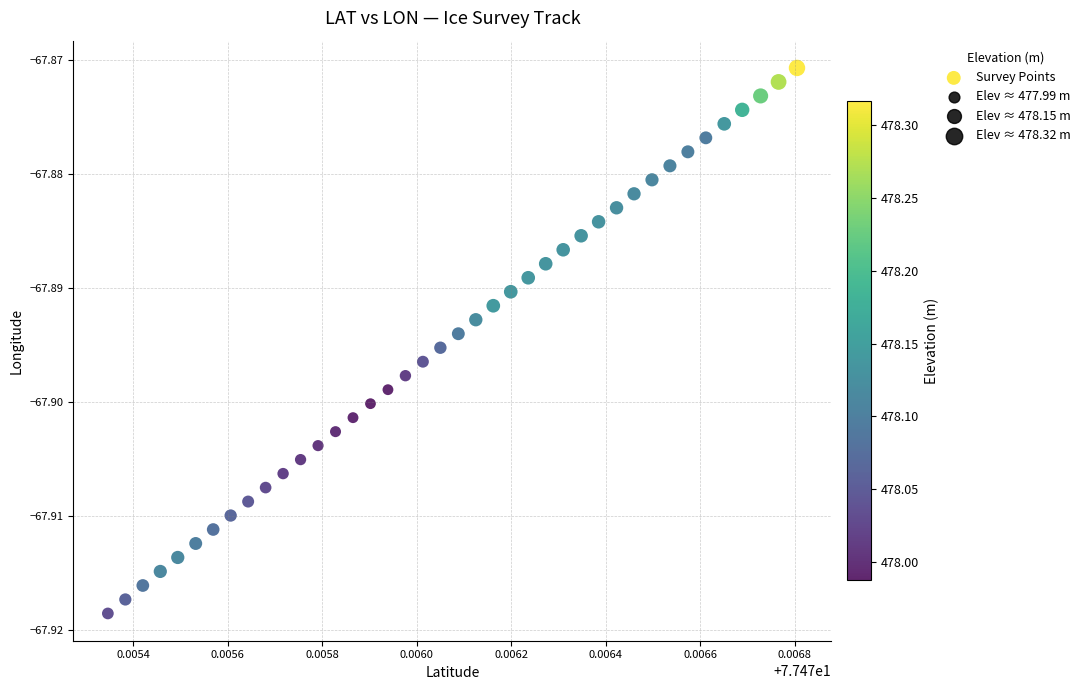

How many points are shown in the scatter plot?

40